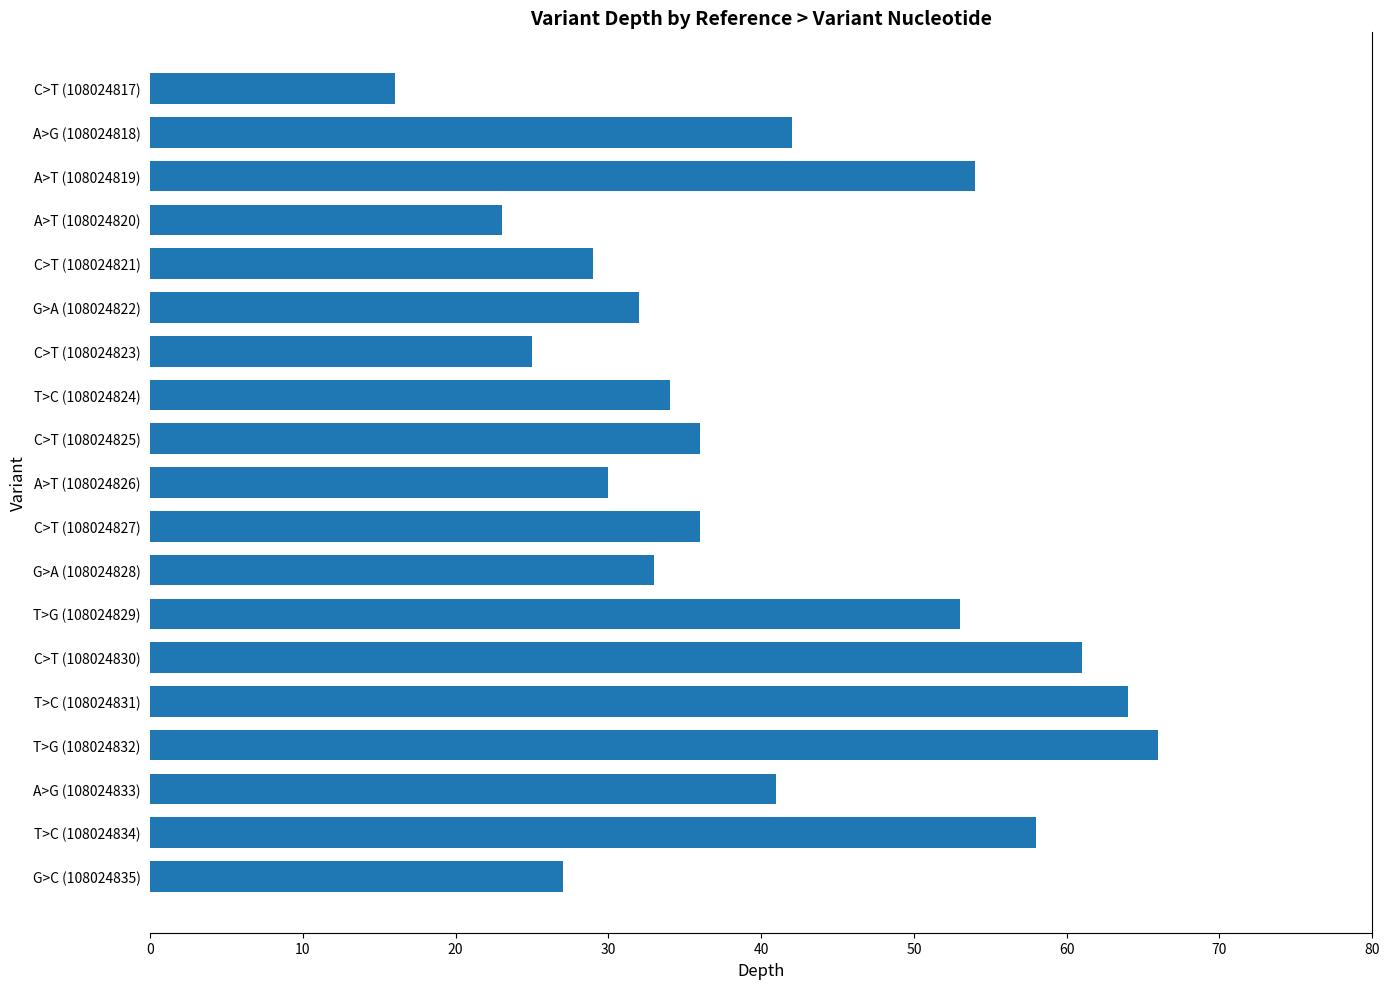

How many bars are there in total?

19